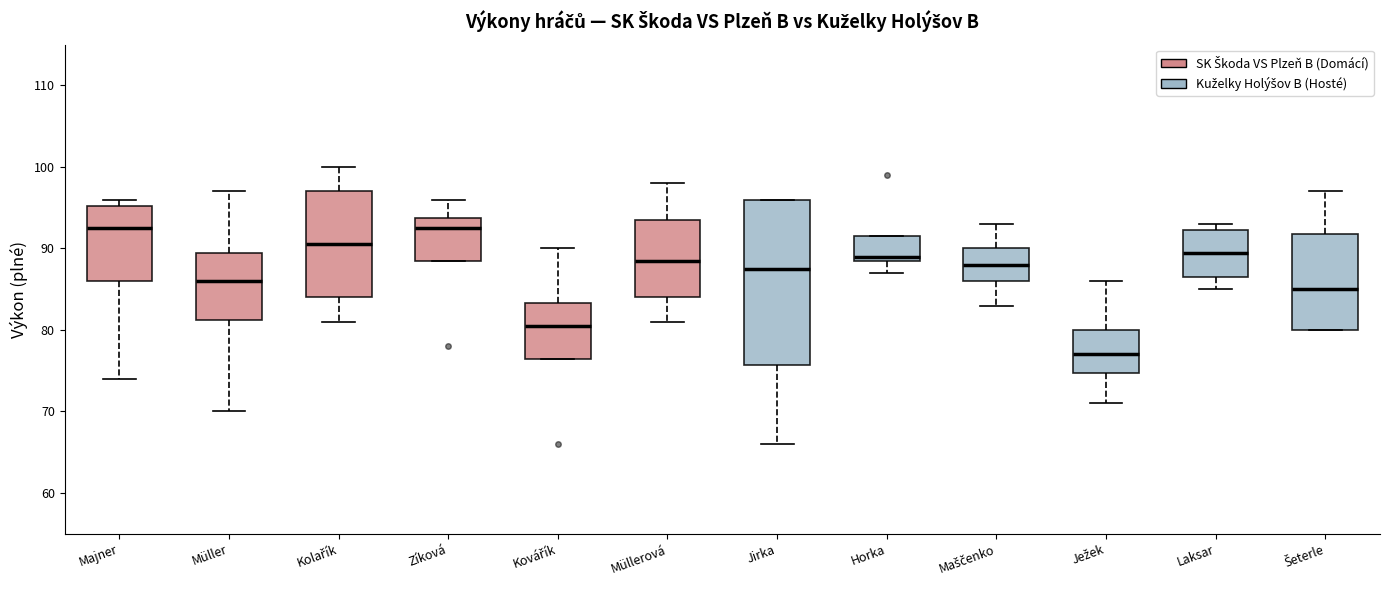

Reading left to right, transcribe this box plot: for each box, give where its median line is, the range the box spans, and where its two whiskers end, as read against the y-axis. The values are not printed on the chart, so give them approximately, as read against the axis.

Majner: median 93, box 86 to 95, whiskers 74 to 96
Müller: median 86, box 81 to 90, whiskers 70 to 97
Kolařík: median 91, box 84 to 97, whiskers 81 to 100
Zíková: median 93, box 89 to 94, whiskers 89 to 96
Kovářík: median 81, box 77 to 83, whiskers 77 to 90
Müllerová: median 89, box 84 to 94, whiskers 81 to 98
Jirka: median 88, box 76 to 96, whiskers 66 to 96
Horka: median 89 (just above the box's lower edge), box 89 to 92, whiskers 87 to 92
Maščenko: median 88, box 86 to 90, whiskers 83 to 93
Ježek: median 77, box 75 to 80, whiskers 71 to 86
Laksar: median 90, box 87 to 92, whiskers 85 to 93
Šeterle: median 85, box 80 to 92, whiskers 80 to 97